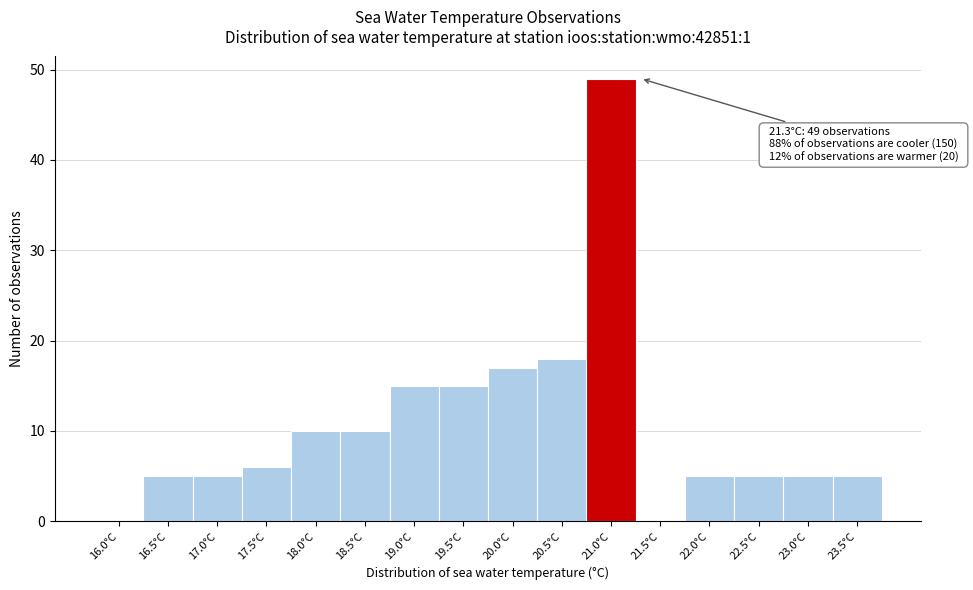

Reading left to right, what are all the values shown in this chart?

16.0°C=0	16.5°C=5	17.0°C=5	17.5°C=6	18.0°C=10	18.5°C=10	19.0°C=15	19.5°C=15	20.0°C=17	20.5°C=18	21.0°C=49	21.5°C=0	22.0°C=5	22.5°C=5	23.0°C=5	23.5°C=5